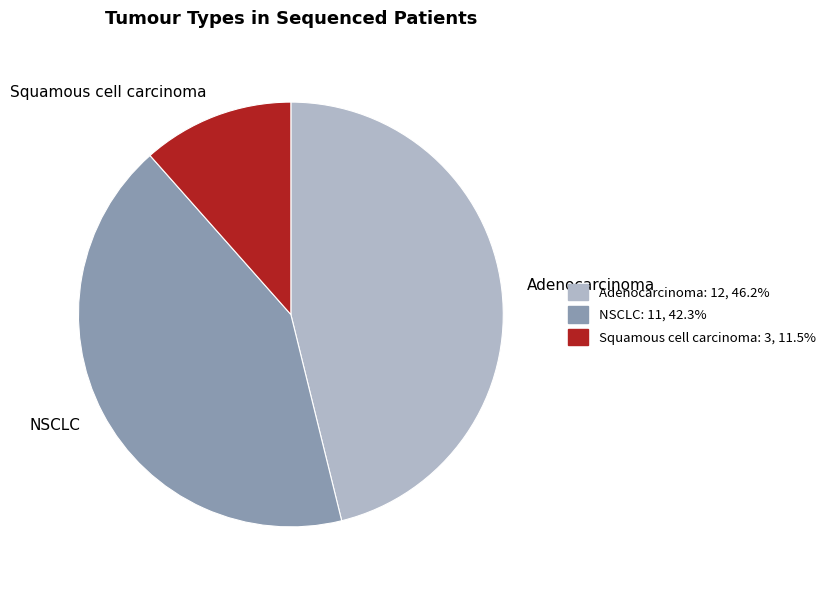

What is the smallest slice in the pie chart?

Squamous cell carcinoma